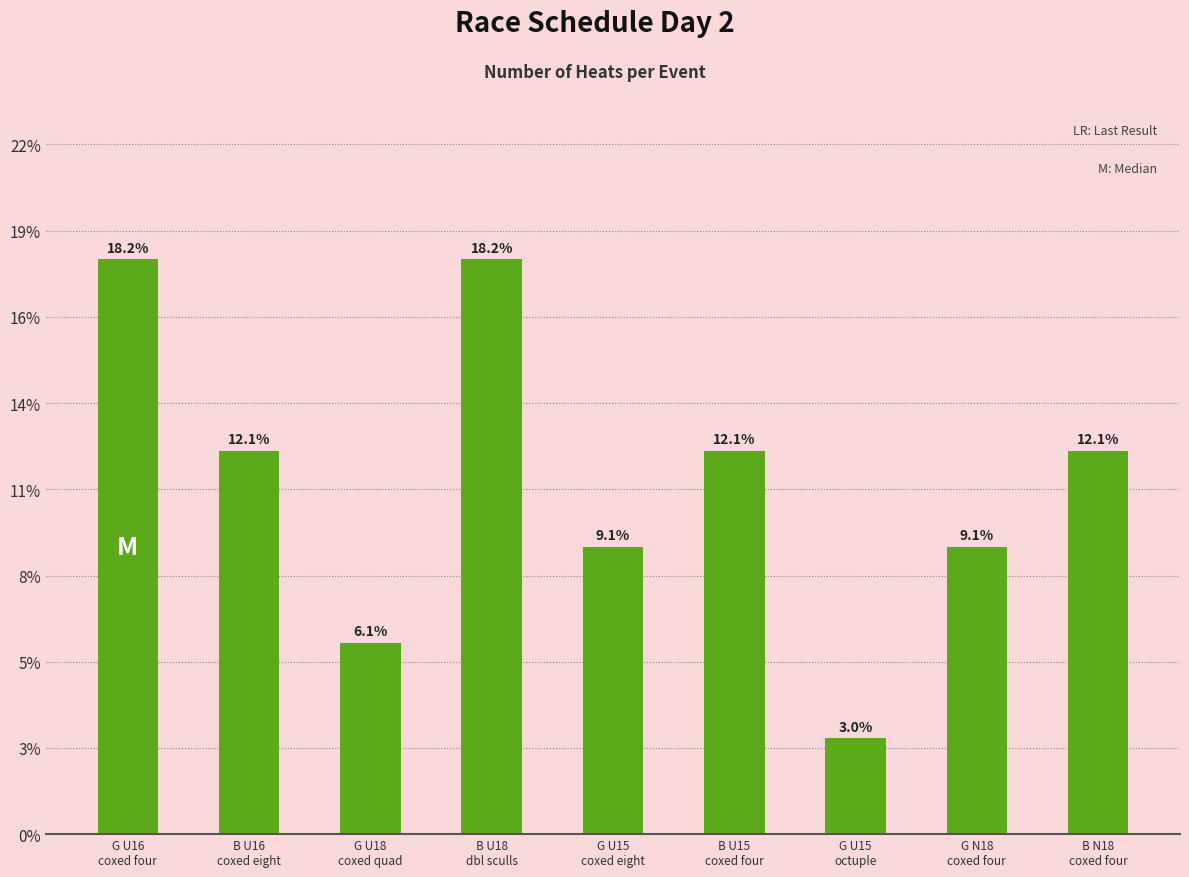

Does the chart contain any negative values?

No